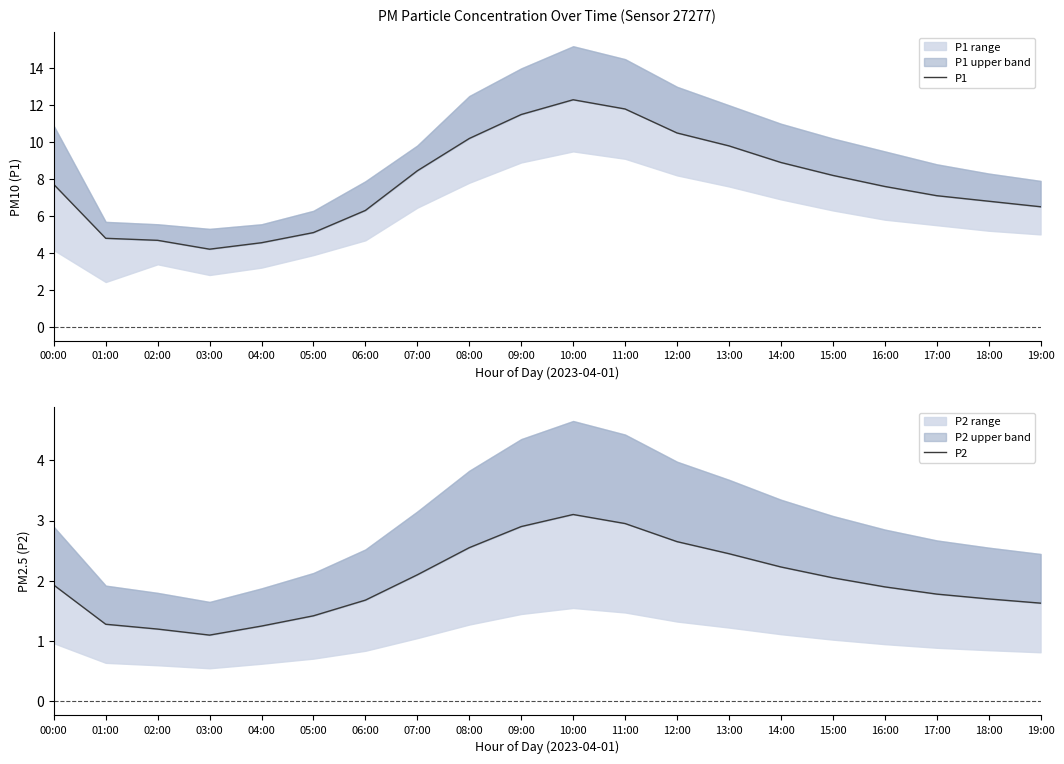

Does the chart display data point markers on the line(s)?

No